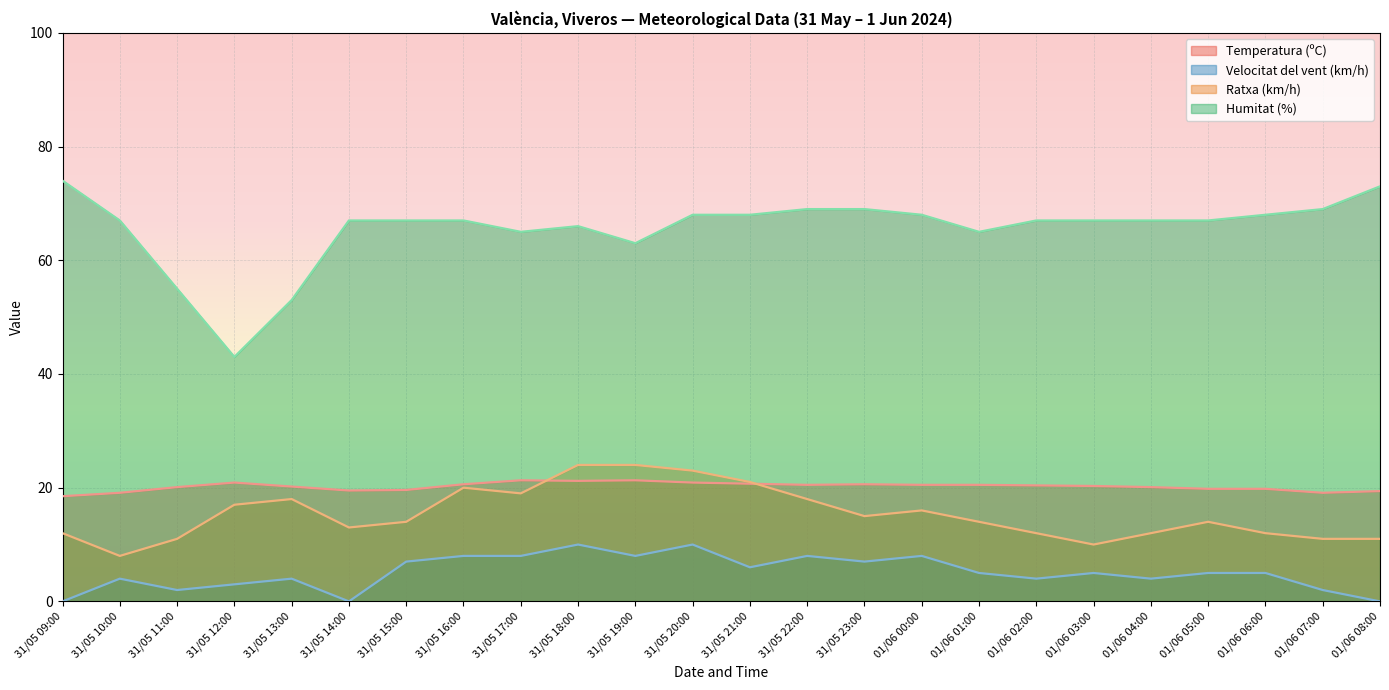

True or false: Temperatura (ºC) has more than 1 points higher than both neighbors.

True